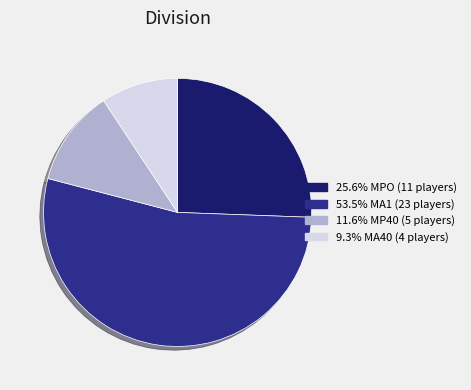

Does any single category account for the majority?

Yes